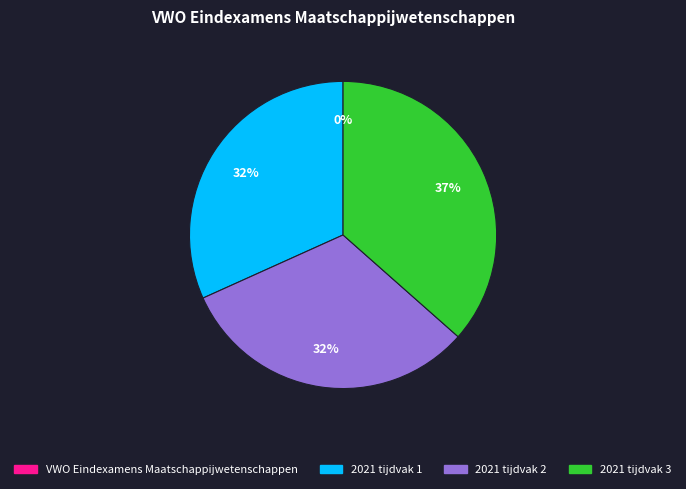

Approximately how many times larger is the value at 2021 tijdvak 3 compared to 2021 tijdvak 2?

1.2